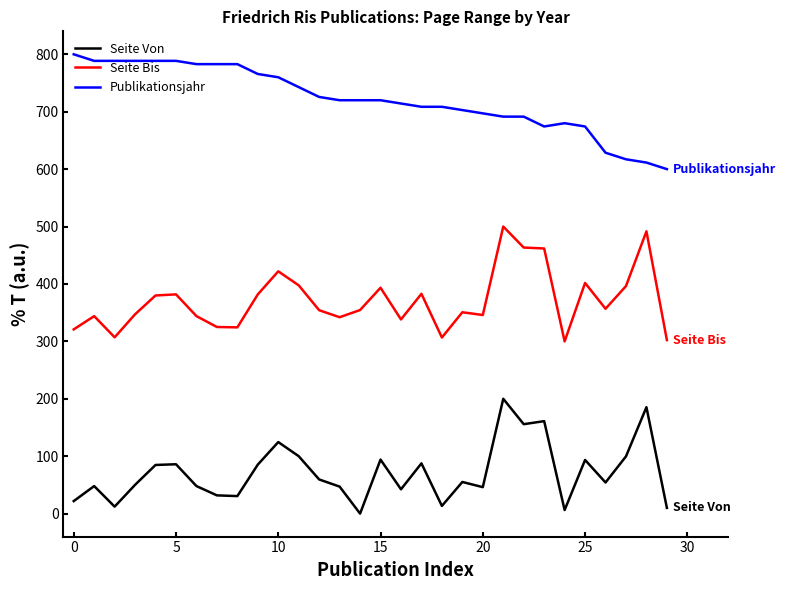

True or false: Publikationsjahr and Seite Von cross at least once.

False